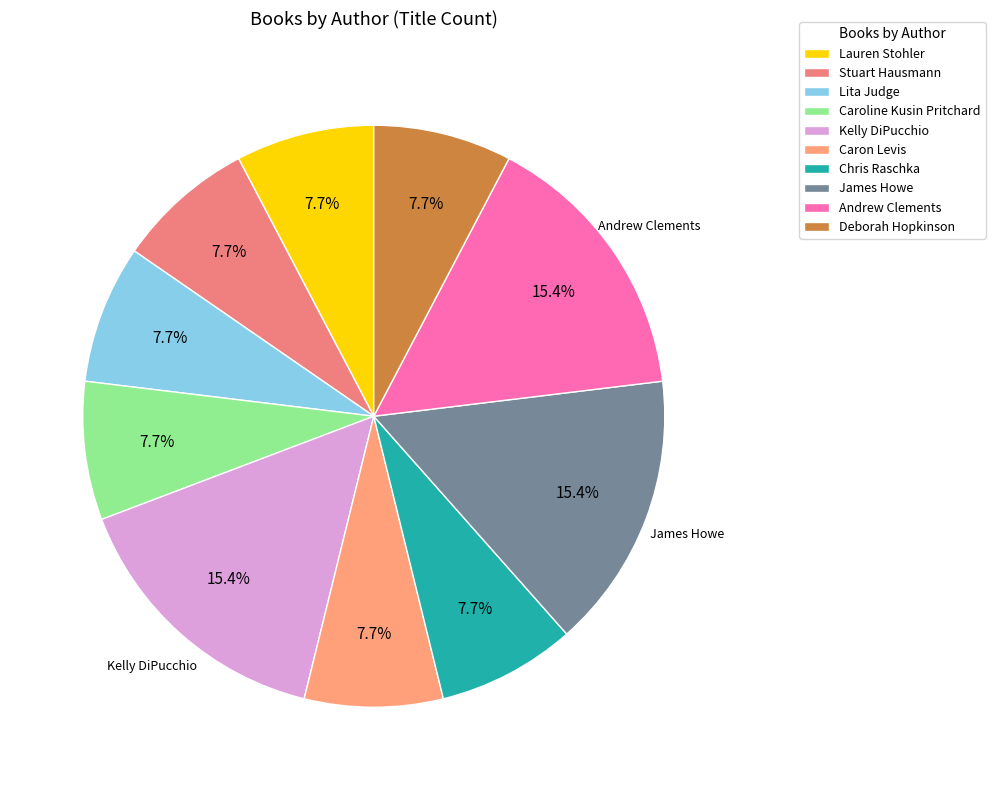

Count the number of slices in the pie.

10